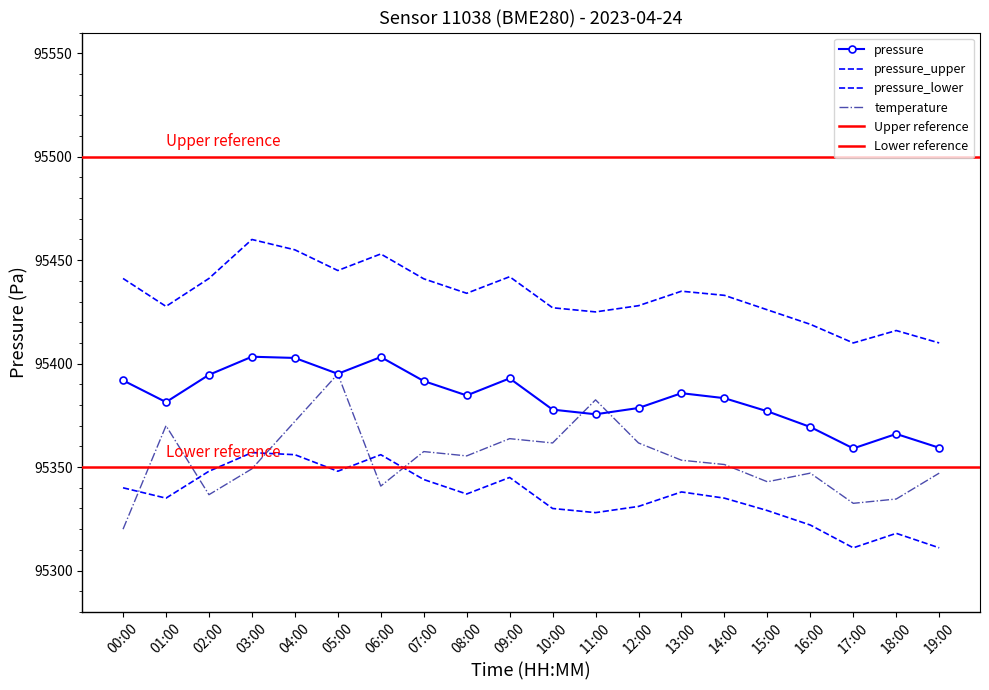

At 17:00, list the series in order from smallest to largest.

pressure_lower, temperature, pressure, pressure_upper